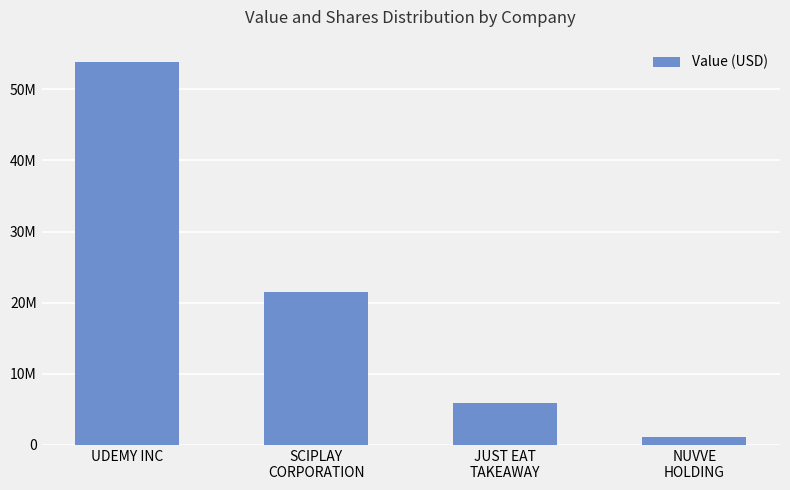

Are the bars grouped side by side (vs. stacked)?

No